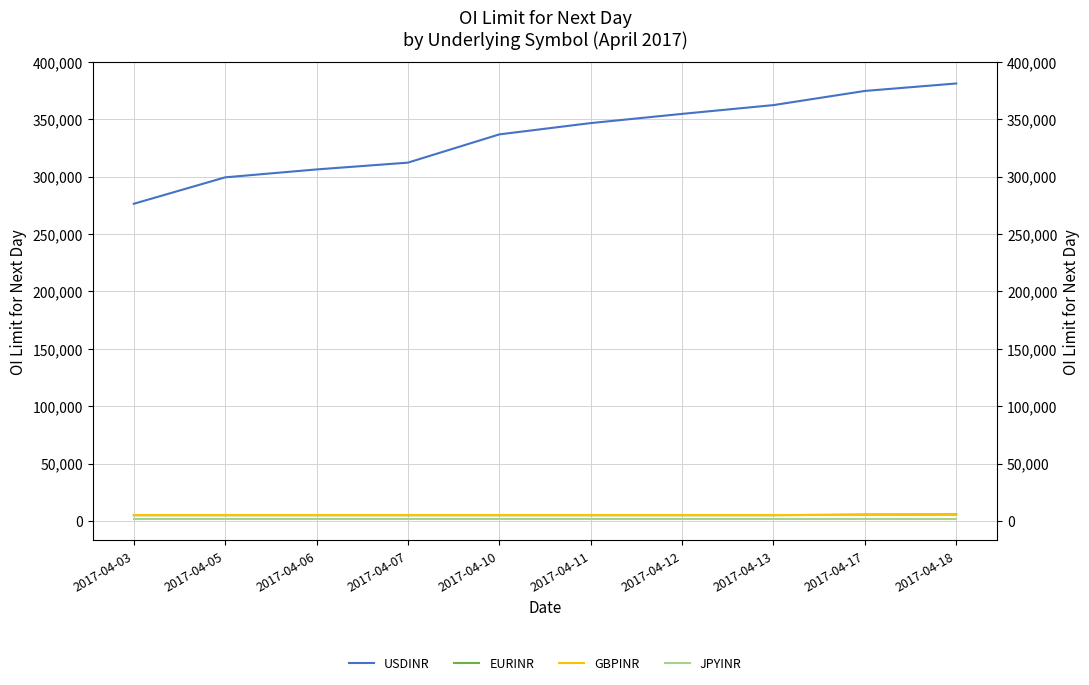

Which series has the widest spread of values?

USDINR